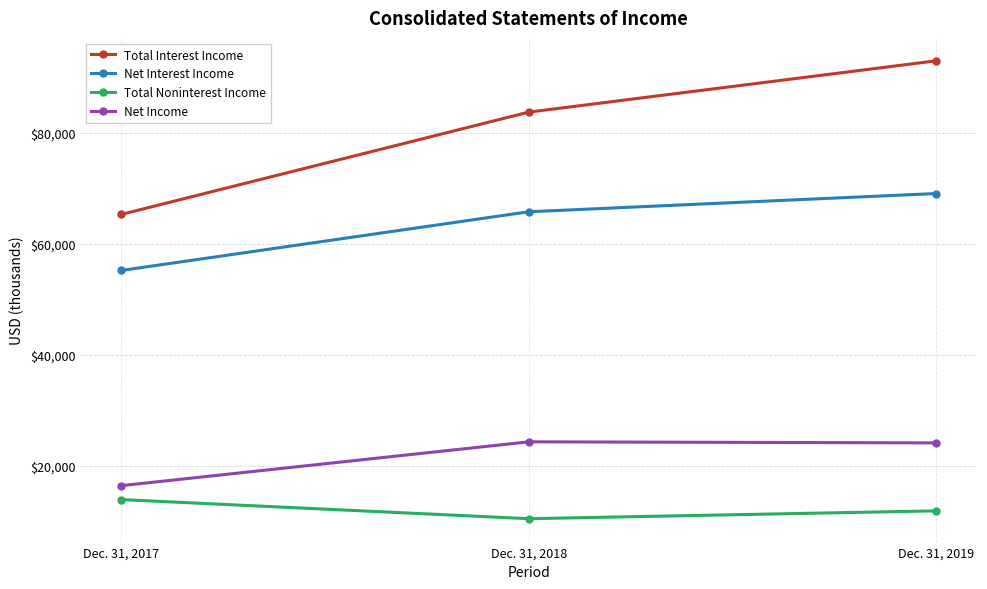

What is the average value of the Net Income series?

21604